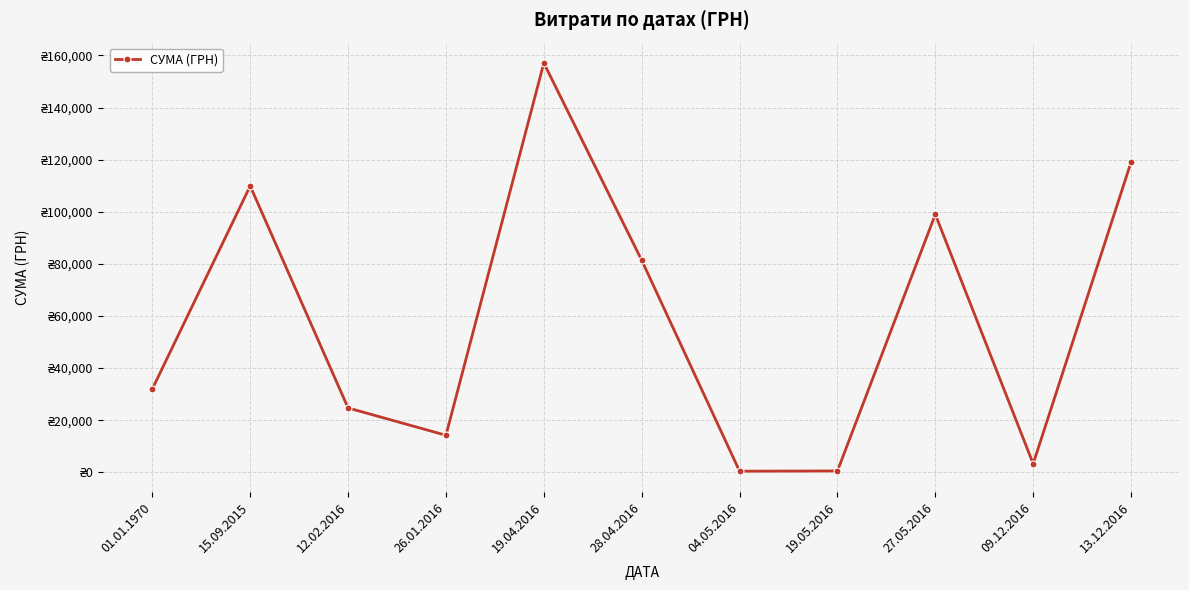

What is the sum of all values?

641632.0